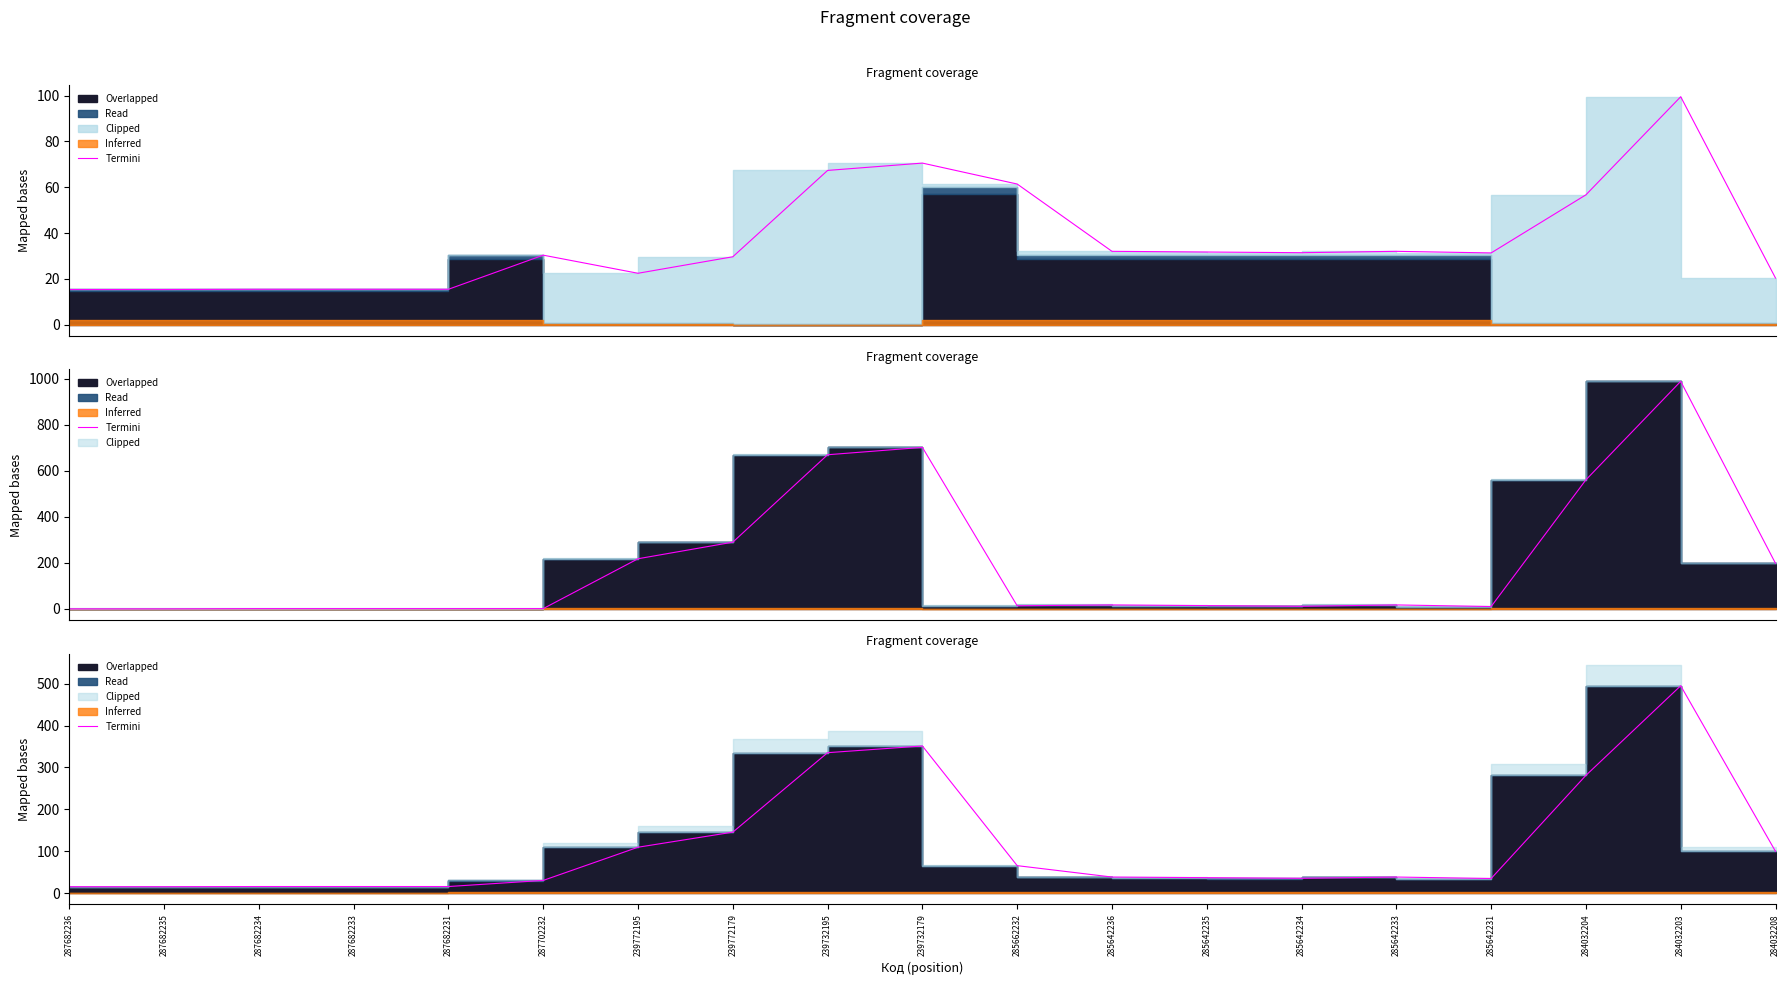

List the labels in order of value, largest first.

284032203, 239732179, 239732195, 284032204, 239772179, 239772195, 284032208, 285662232, 285642236, 285642233, 285642235, 285642234, 285642231, 287702232, 287682234, 287682233, 287682231, 287682236, 287682235